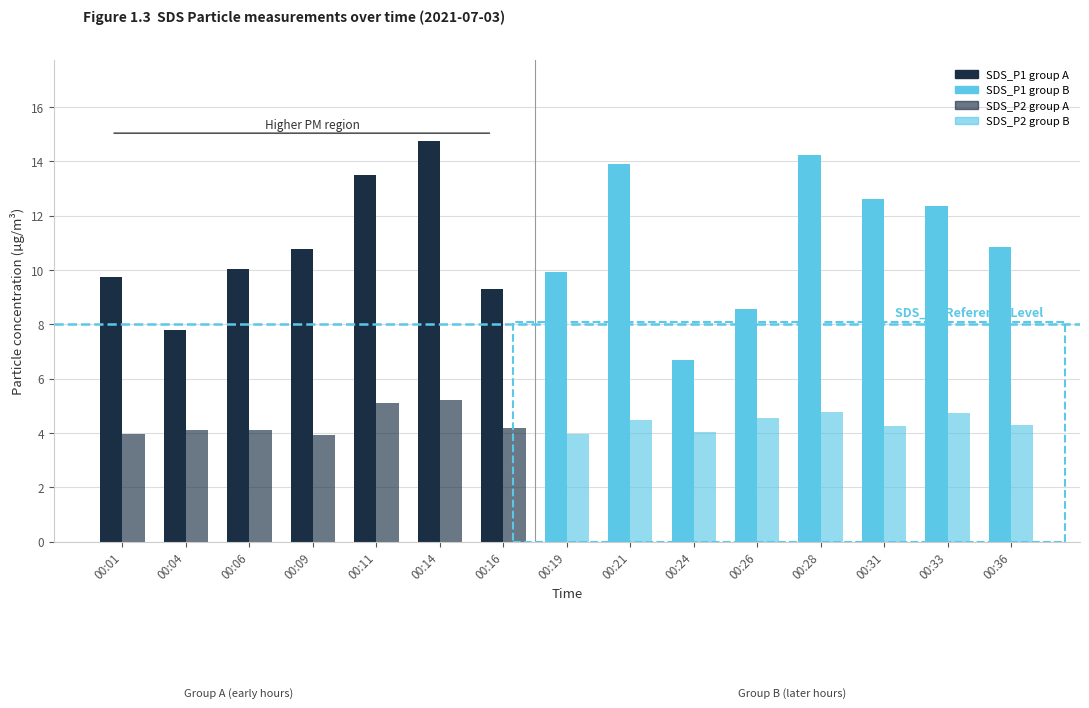

Is it true that SDS_P2 equals 5.2 at 00:14?

True